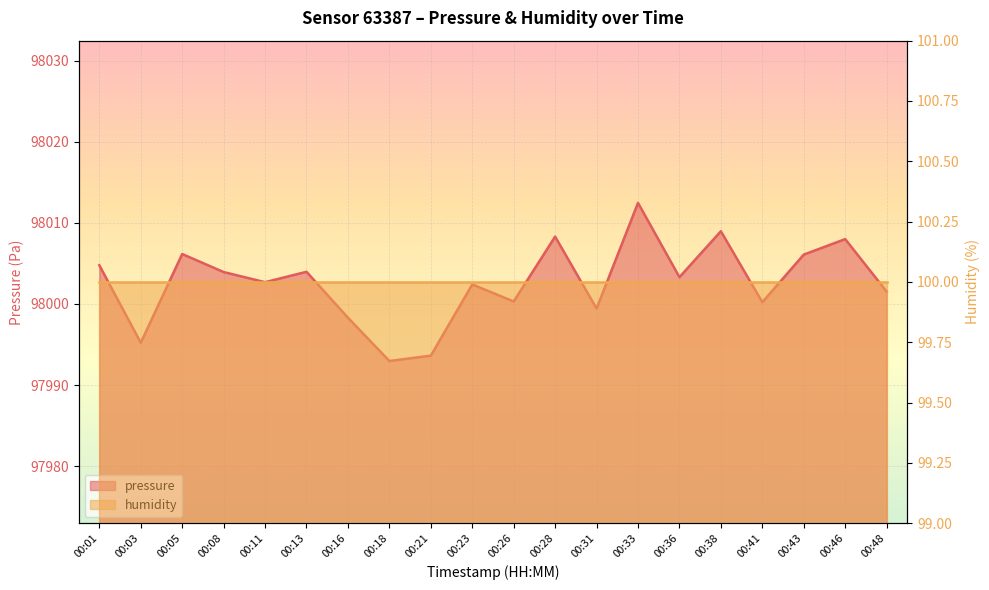

Where does the data first go above 98003?

00:01